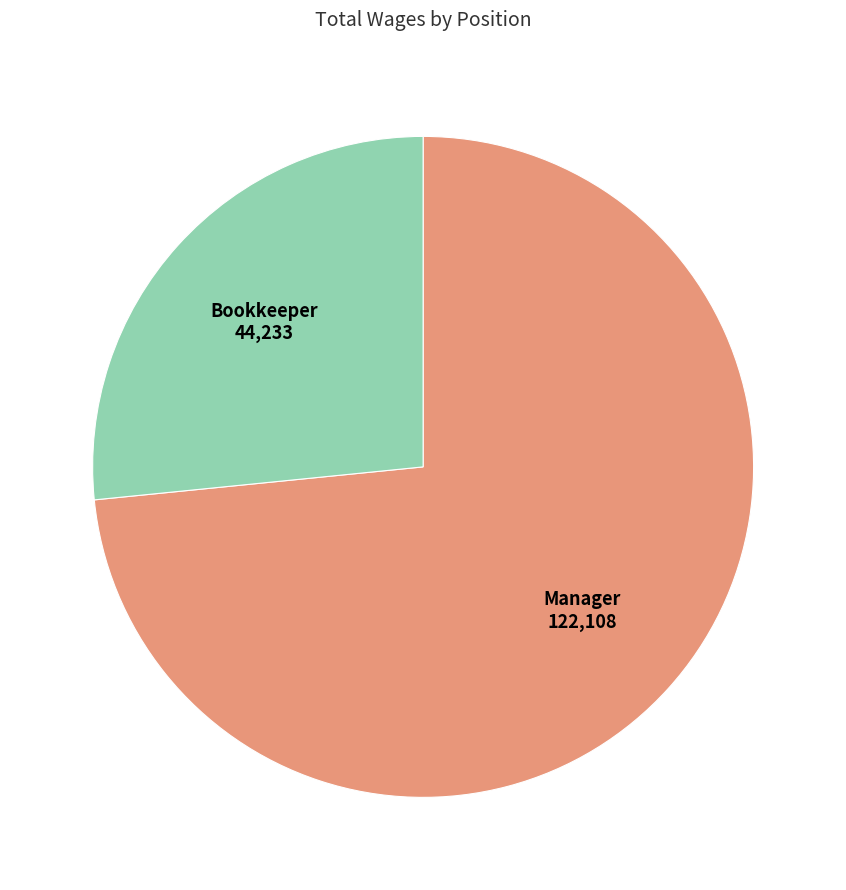

Is there a majority slice in this chart?

Yes